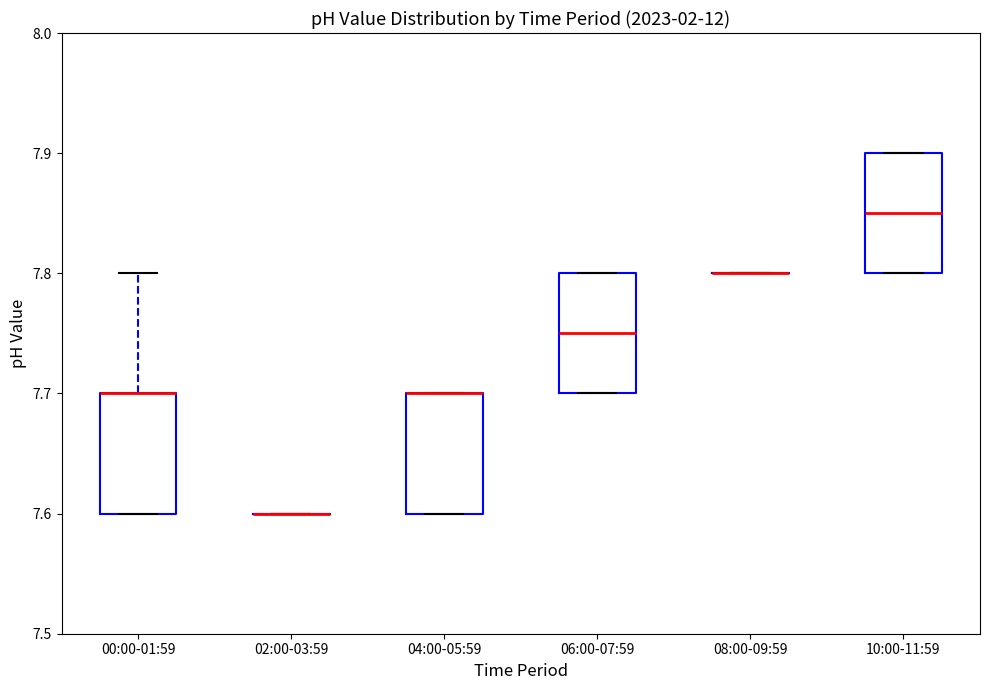

Reading left to right, transcribe this box plot: for each box, give where its median line is, the range the box spans, and where its two whiskers end, as read against the y-axis. The values are not printed on the chart, so give them approximately, as read against the axis.

00:00-01:59: median 7.70 (drawn on the box's upper edge), box 7.60 to 7.70, whiskers 7.60 to 7.80
02:00-03:59: box collapsed to a line at 7.60, whiskers 7.60 to 7.60
04:00-05:59: median 7.70 (drawn on the box's upper edge), box 7.60 to 7.70, whiskers 7.60 to 7.70
06:00-07:59: median 7.75, box 7.70 to 7.80, whiskers 7.70 to 7.80
08:00-09:59: box collapsed to a line at 7.80, whiskers 7.80 to 7.80
10:00-11:59: median 7.85, box 7.80 to 7.90, whiskers 7.80 to 7.90